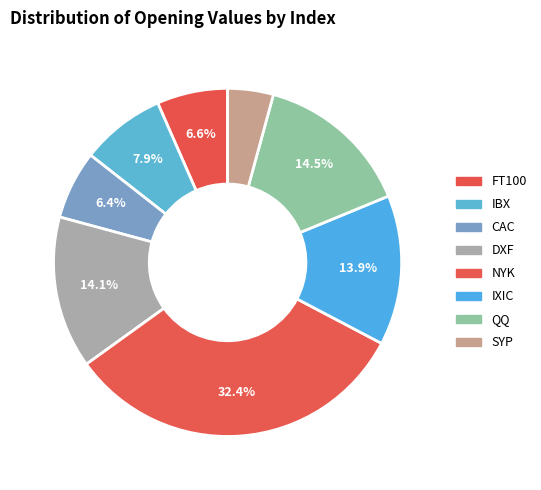

Which category has the smallest portion of the pie?

SYP